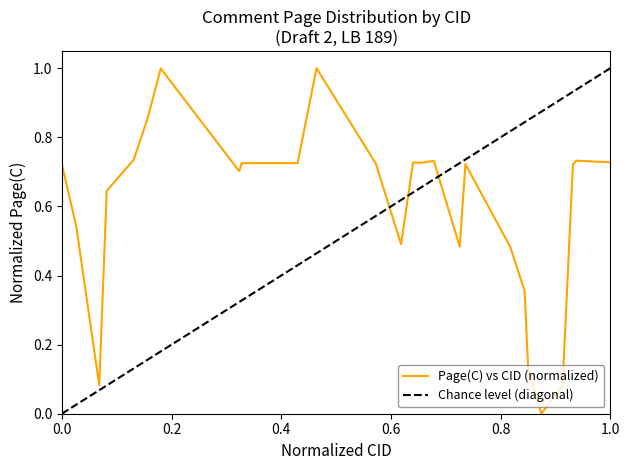

Does the chart have visible grid lines?

No